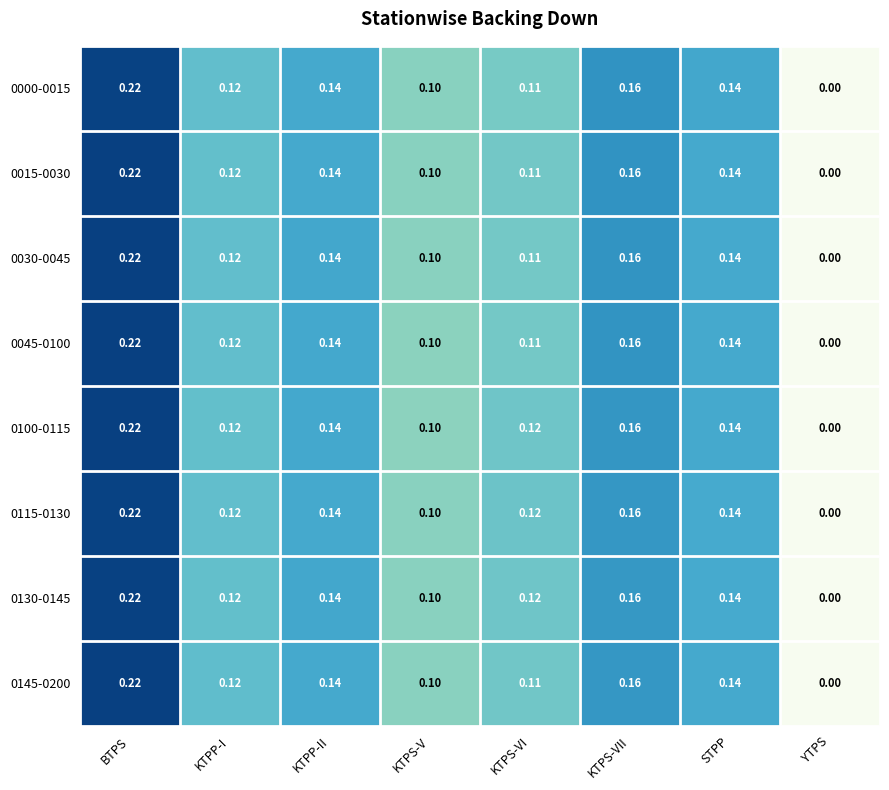

At which label does 0130-0145 reach its minimum?

YTPS